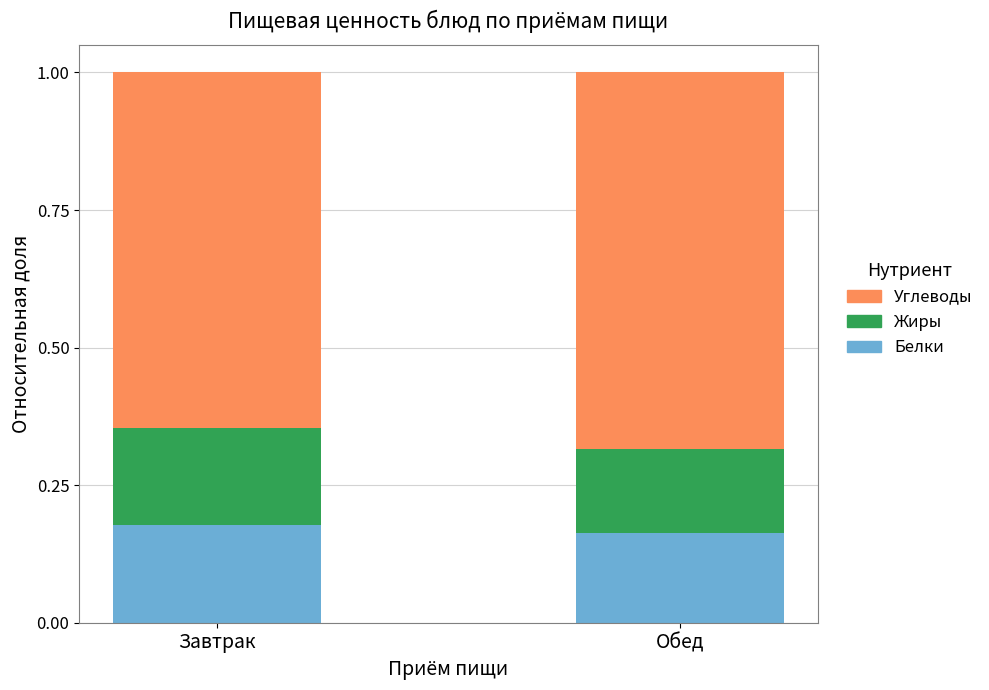

What is the total value across all series at Завтрак?

1.0